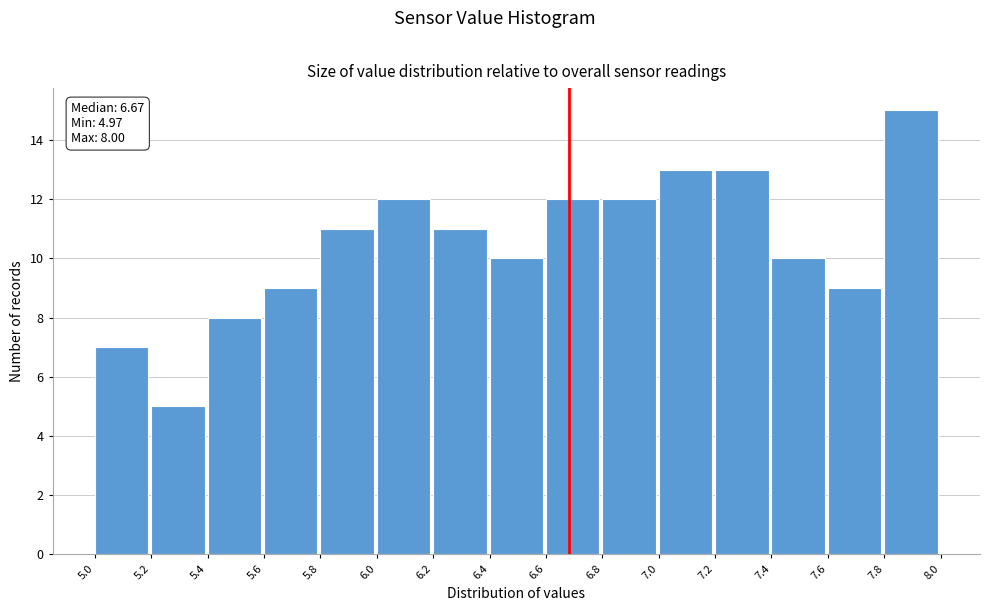

Which range on the x-axis has the tallest bar?

7.8 to 8.0